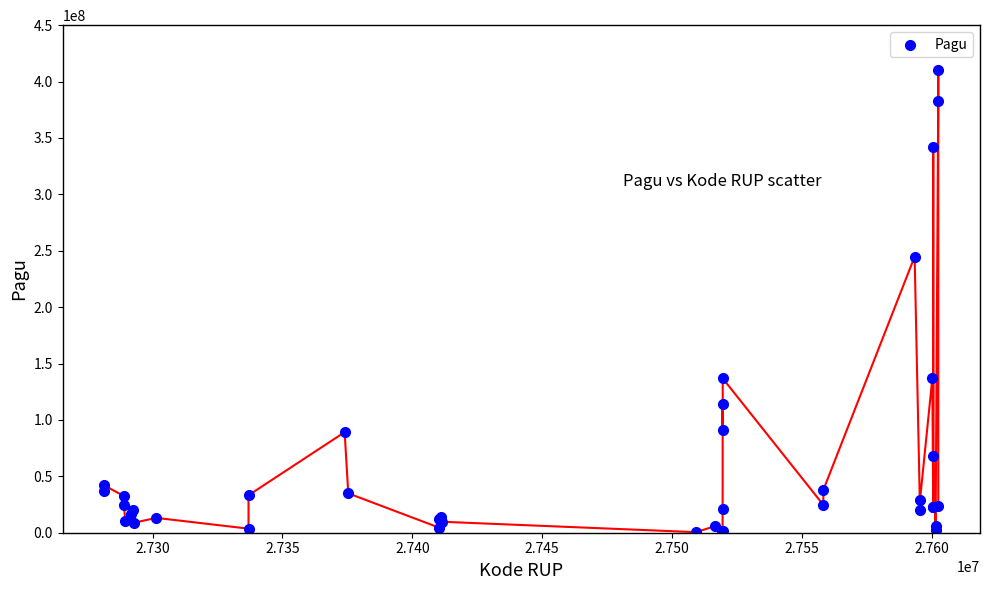

What Y value in the scatter plot is closest to 205450000?

244800000